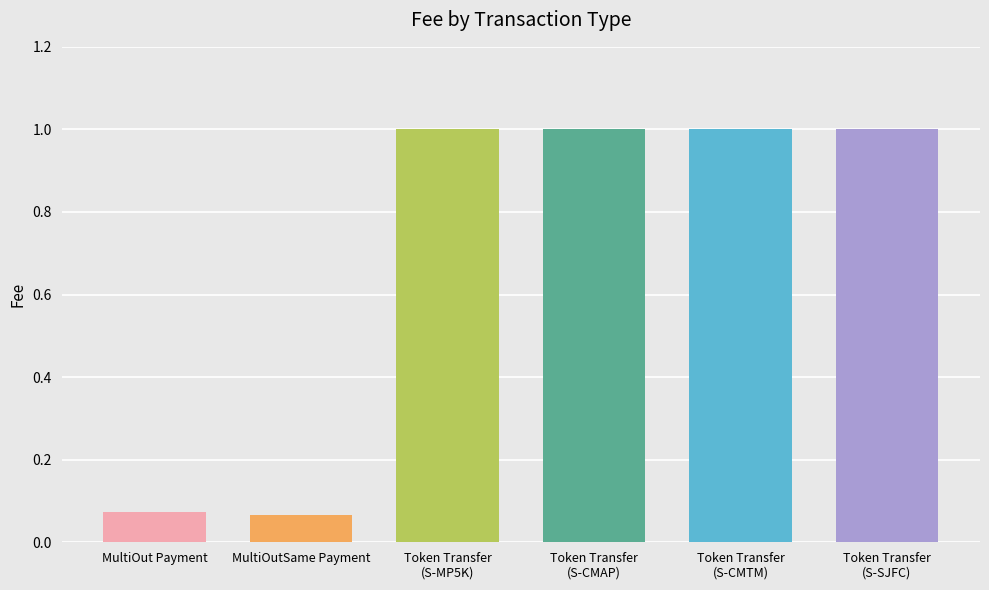

Rank the categories by value from lowest to highest.

MultiOutSame Payment, MultiOut Payment, Token Transfer
(S-MP5K), Token Transfer
(S-CMAP), Token Transfer
(S-CMTM), Token Transfer
(S-SJFC)